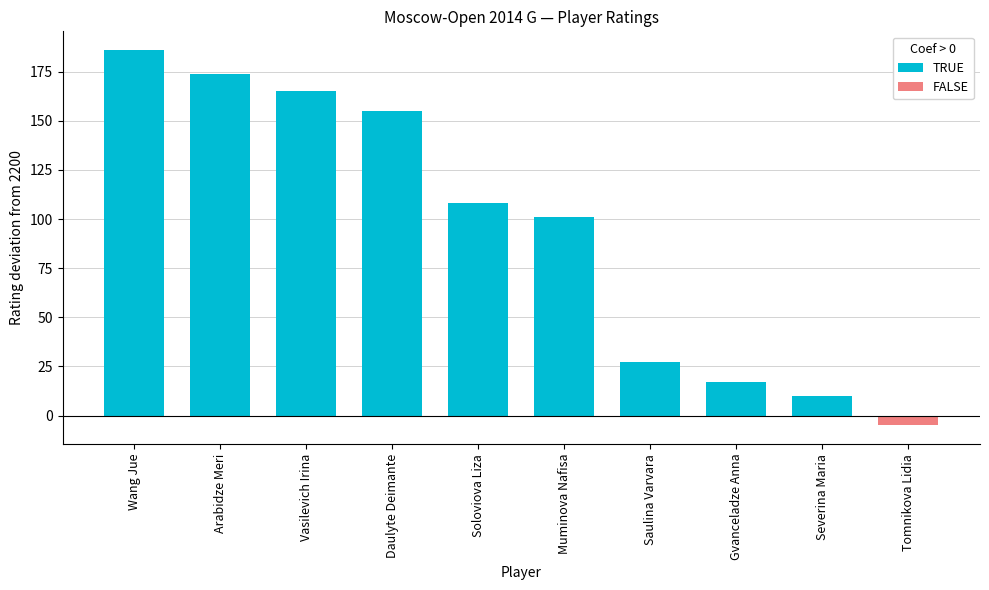

Between Vasilevich Irina and Wang Jue, which is larger?

Wang Jue